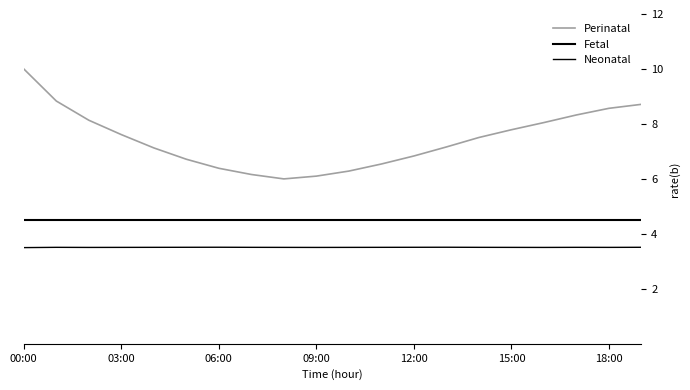

At which label is Neonatal closest to 3?

00:00